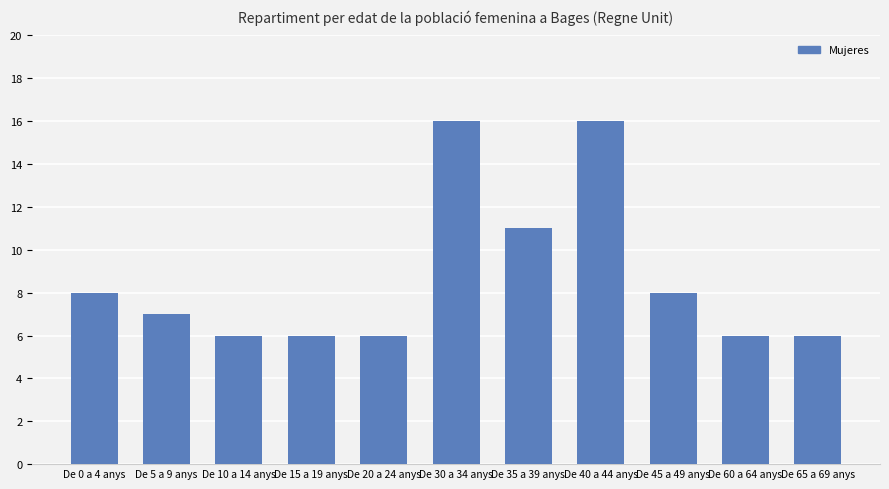

The value at De 40 a 44 anys is 16. True or false?

True